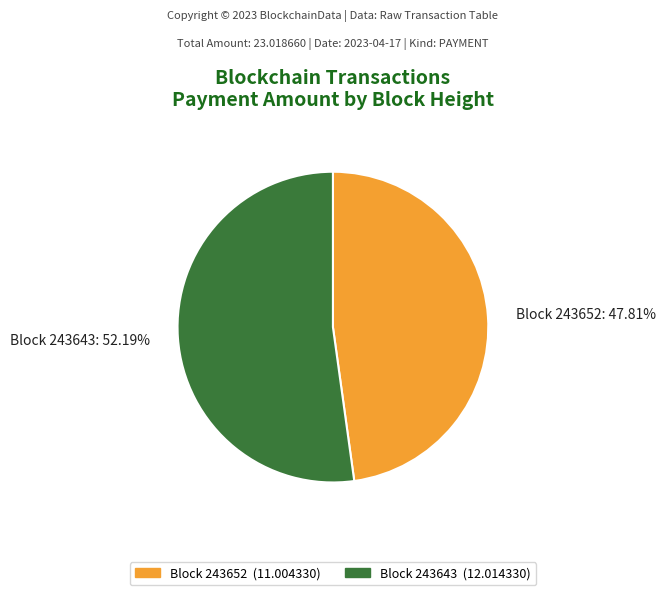

To the nearest percent, what is the difference between the largest and smallest slice percentages?

4%